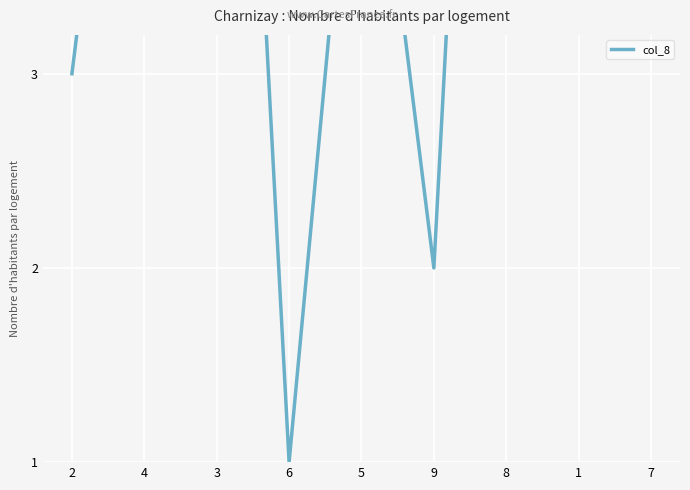

What is the smallest value displayed?

1